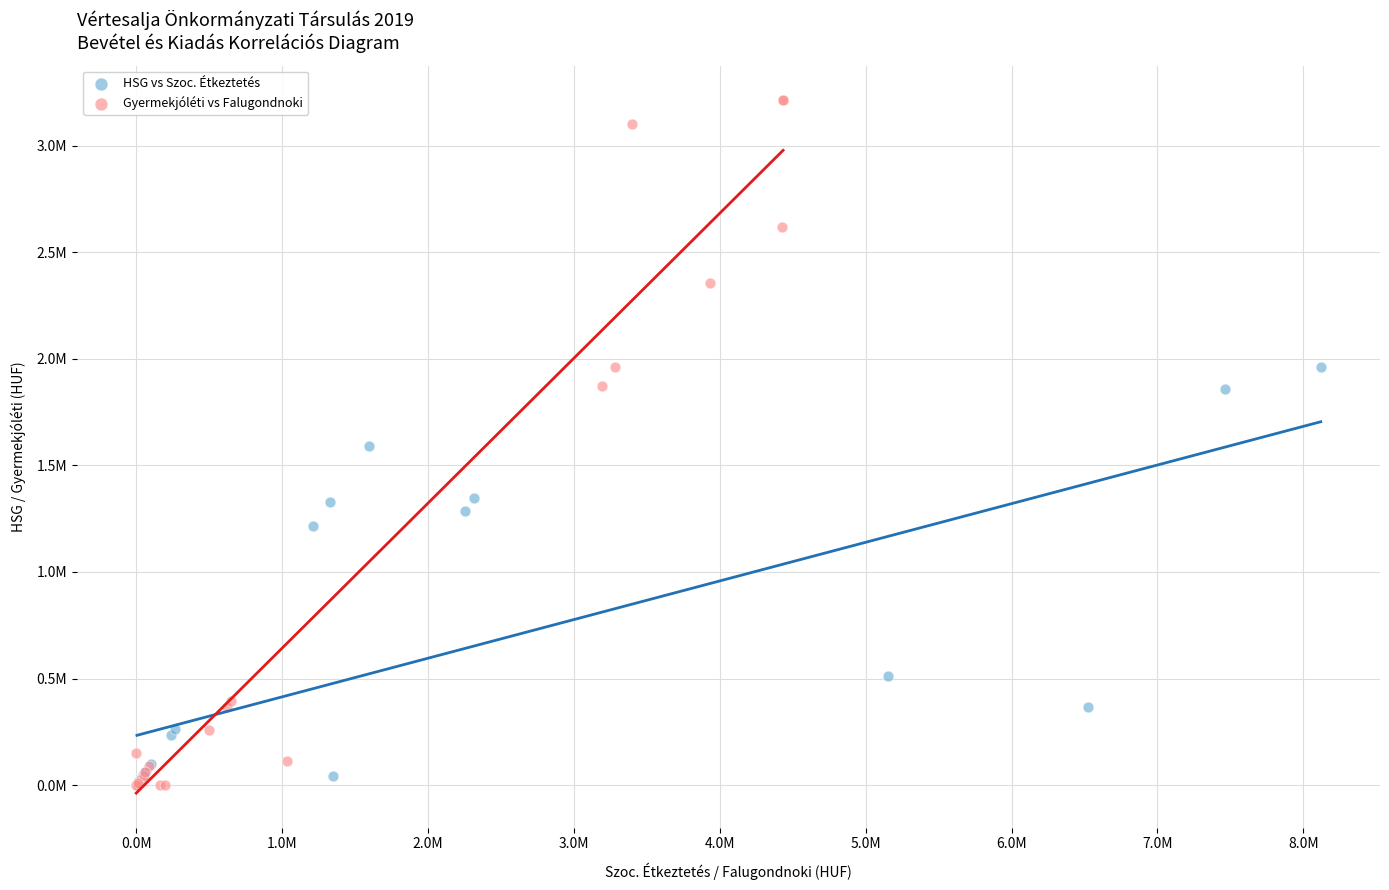

Which series has the widest spread of Y values?

Gyermekjóléti vs Falugondnoki